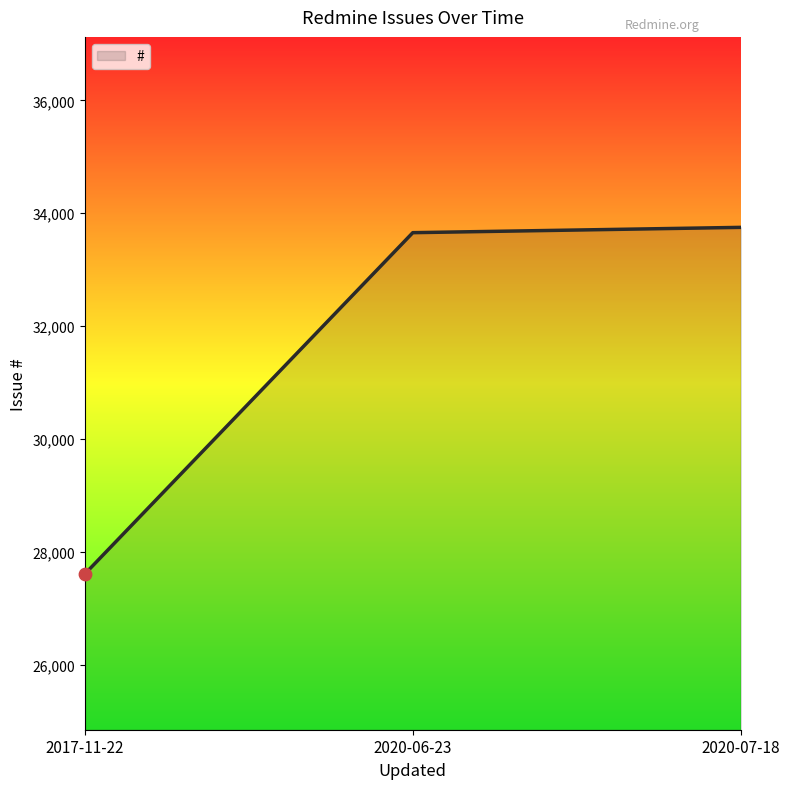

What is the change in value from 2017-11-22 to 2020-07-18?

+6140